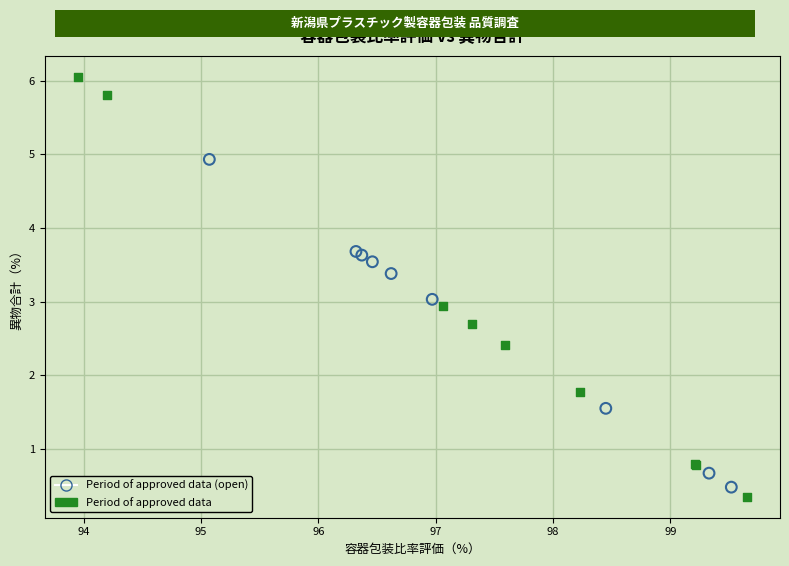

Which series has the widest spread of Y values?

Period of approved data